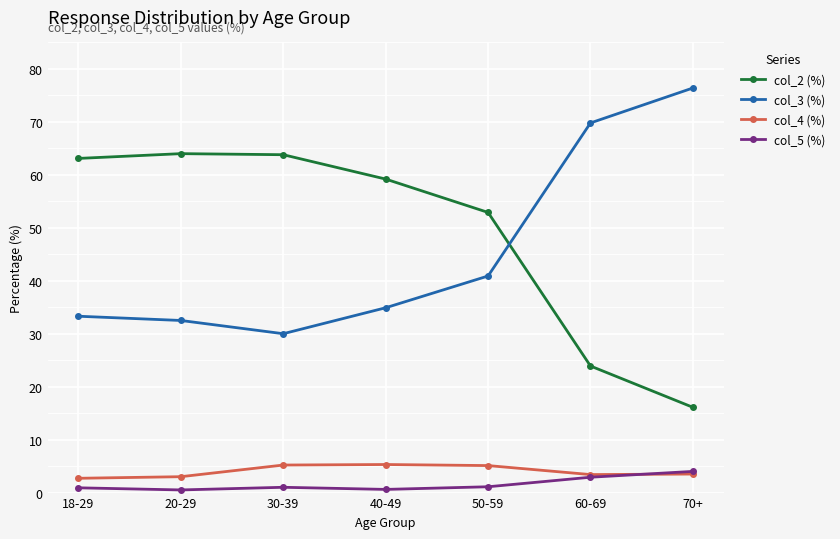

What is the total value across all series at 30-39?

100.0